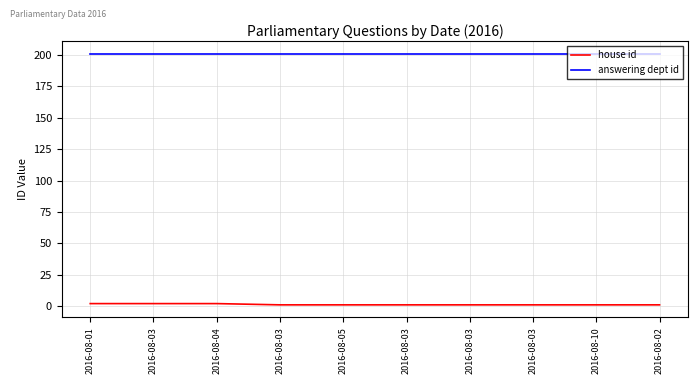

How many lines are shown in the chart?

2